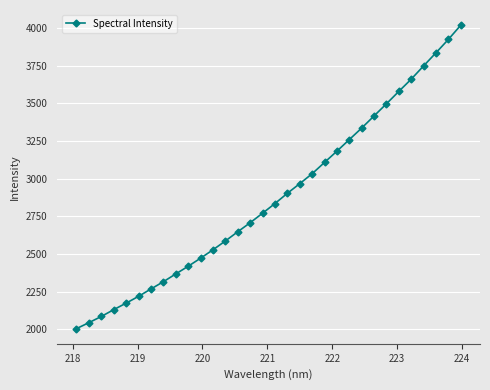

What is the greatest value displayed?

4017.6